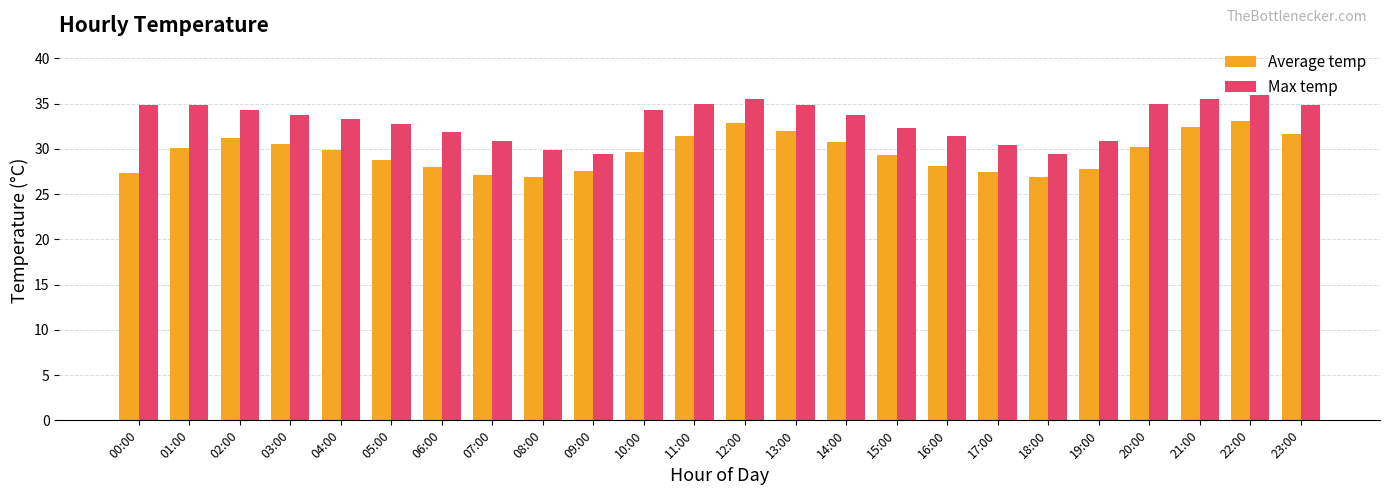

What is the highest value of the Average temp series?

33.1